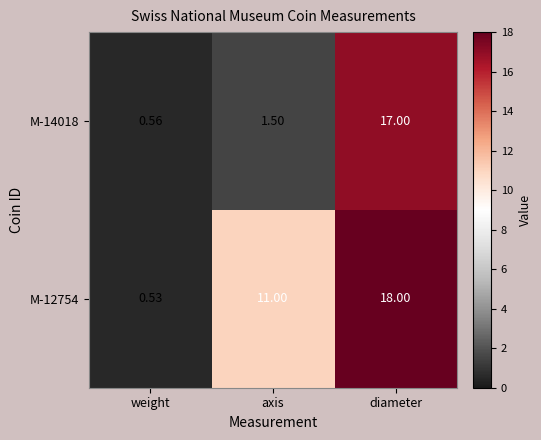

Which category has the highest value across all series?

diameter